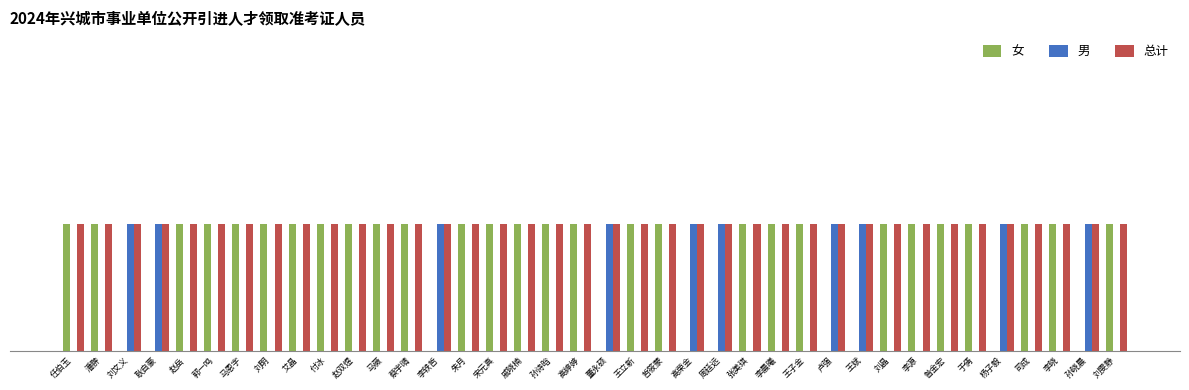

What is the label of the 18th bar from the left?

孙诗晗